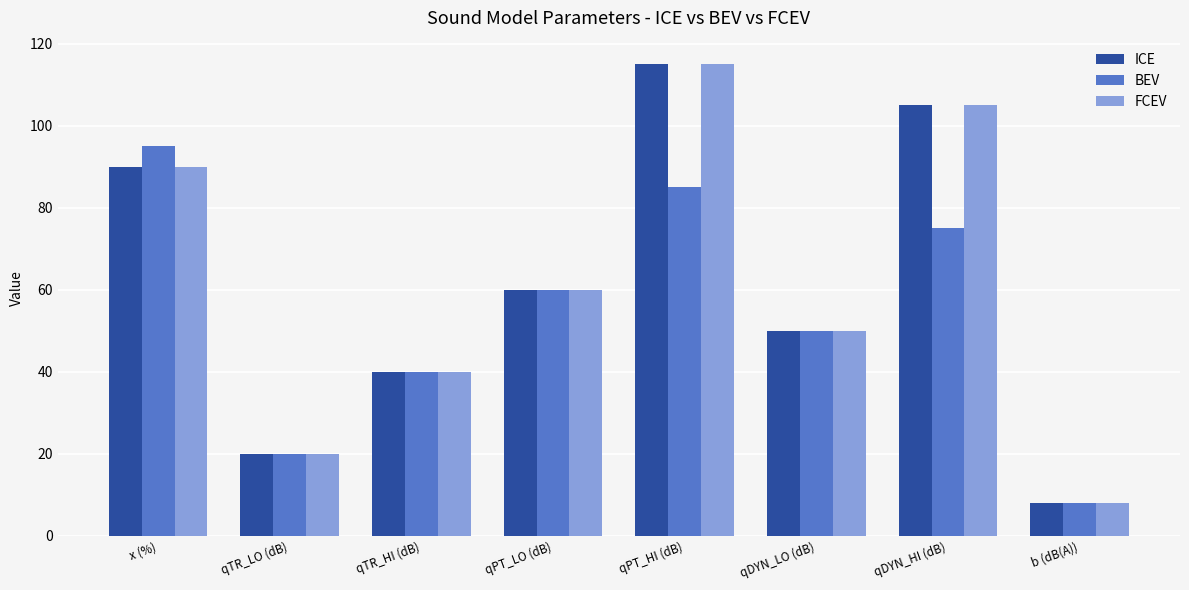

What is the difference between the highest and lowest values at qPT_HI (dB)?

30